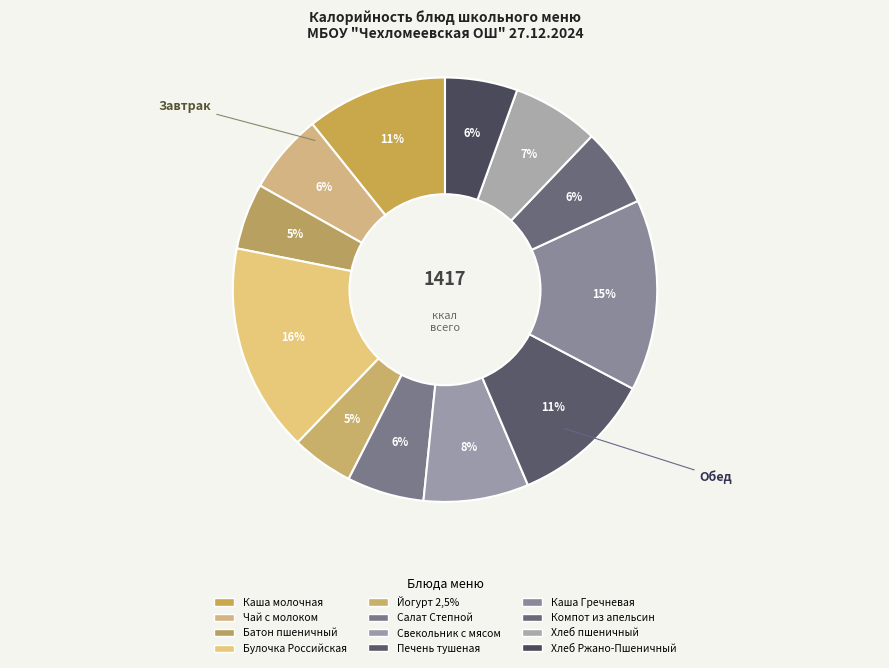

To the nearest percent, what is the average slice percentage?

8%